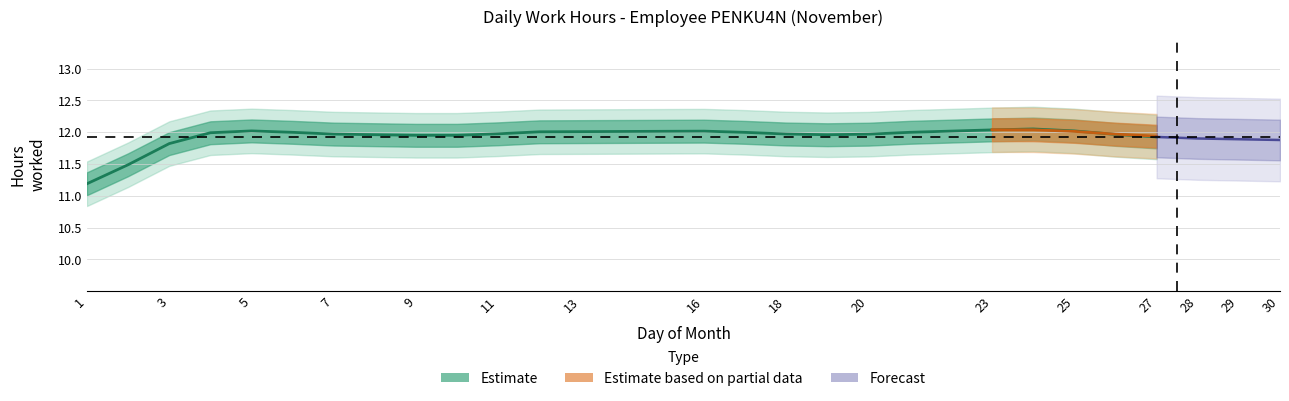

The chart shows a value of 20.6 at 18. True or false?

False